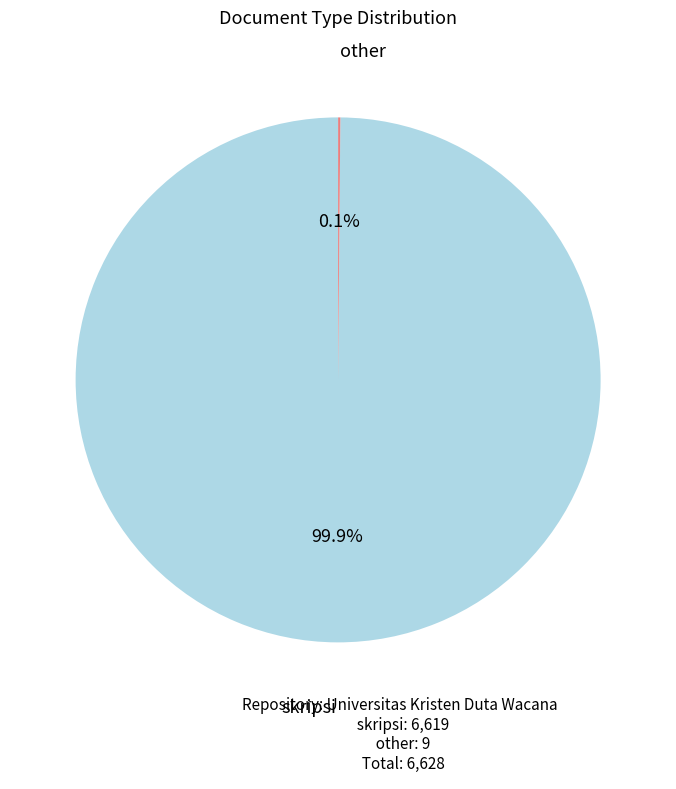

Does any single category account for the majority?

Yes